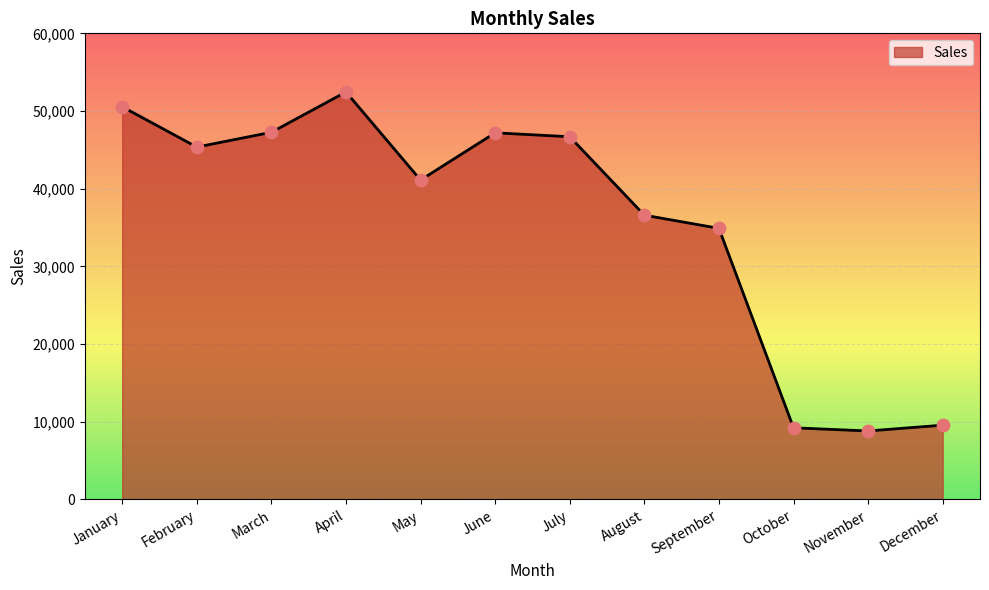

Which has a higher value, September or May?

May